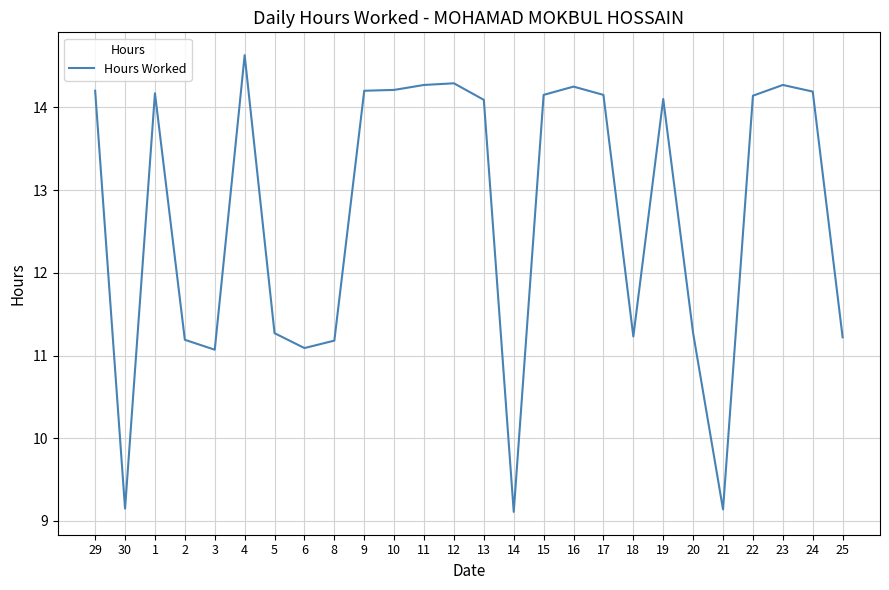

What is the change in value from 29 to 25?

-3.0